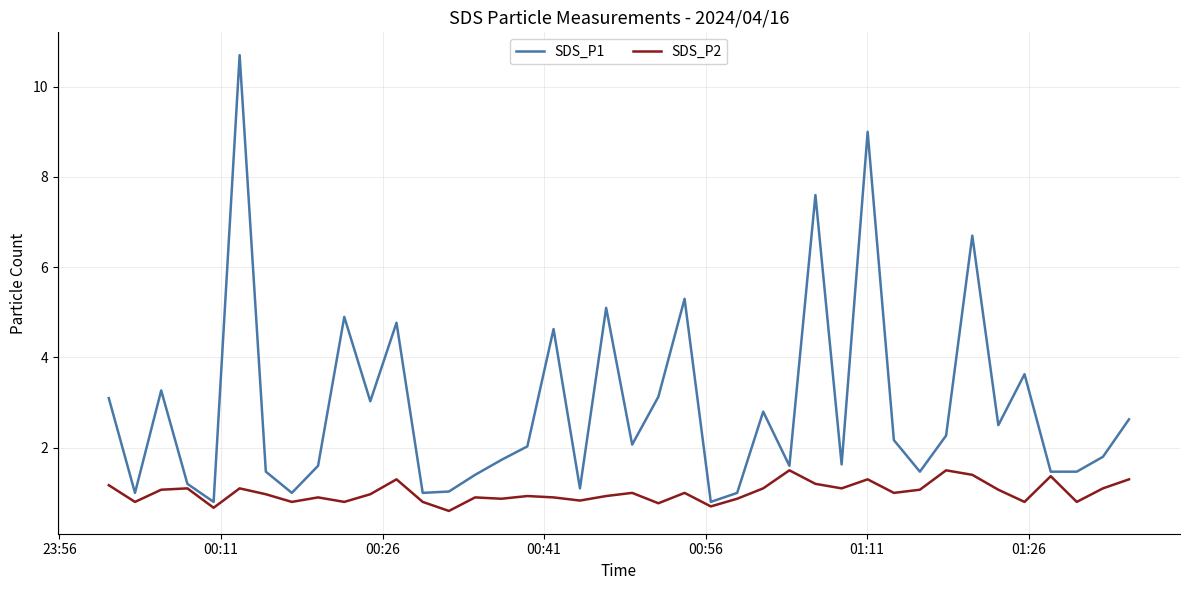

Rank the series by their average value, from lowest to highest.

SDS_P2, SDS_P1